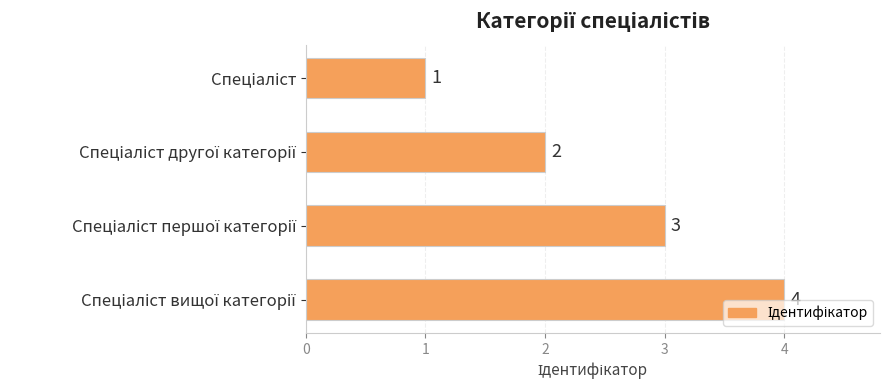

How many values are between 2 and 4?

3